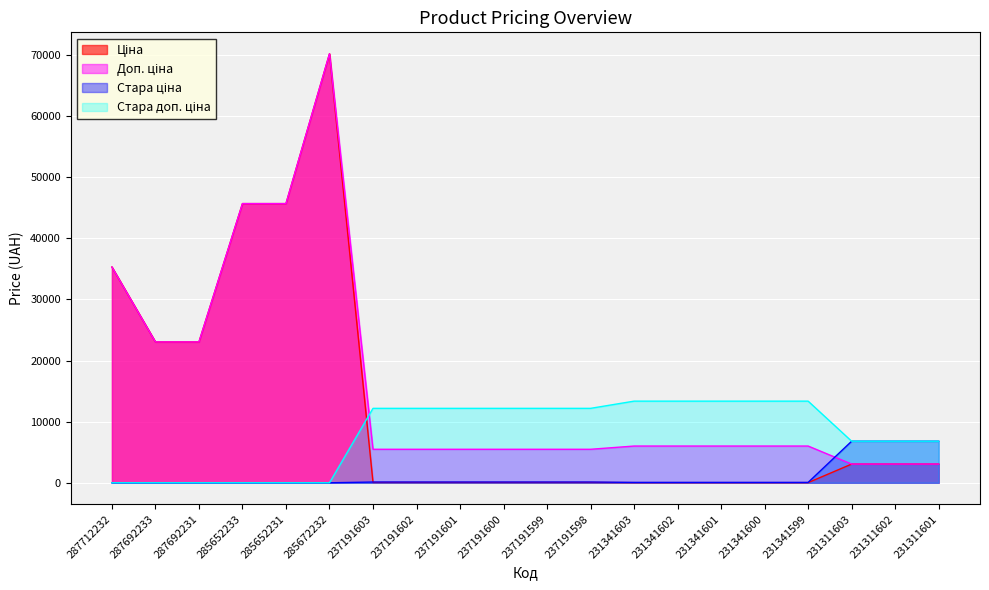

What is the difference between the Доп. ціна values at 237191603 and 231311601?

2420.0